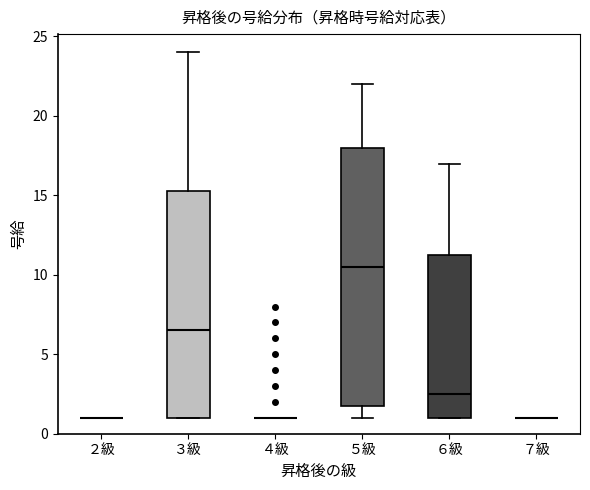

Reading left to right, read every box against the y-axis: the position of its median line, the range the box covers, and the ends of its whiskers. The values are not printed on the chart, so give them approximately, as read against the axis.

２級: box collapsed to a line at 1.0, whiskers 1.0 to 1.0
３級: median 6.5, box 1.0 to 15.5, whiskers 1.0 to 24.0
４級: box collapsed to a line at 1.0, whiskers 1.0 to 1.0
５級: median 10.5, box 2.0 to 18.0, whiskers 1.0 to 22.0
６級: median 2.5, box 1.0 to 11.5, whiskers 1.0 to 17.0
７級: box collapsed to a line at 1.0, whiskers 1.0 to 1.0